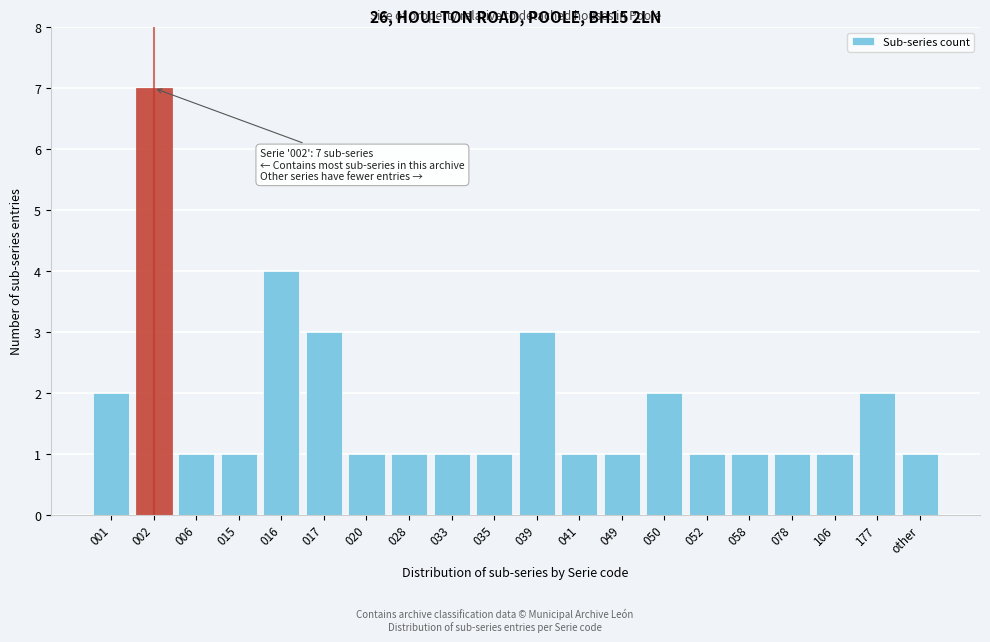

Reading left to right, list all the values displayed in this chart.

001=2	002=7	006=1	015=1	016=4	017=3	020=1	028=1	033=1	035=1	039=3	041=1	049=1	050=2	052=1	058=1	078=1	106=1	177=2	other=1